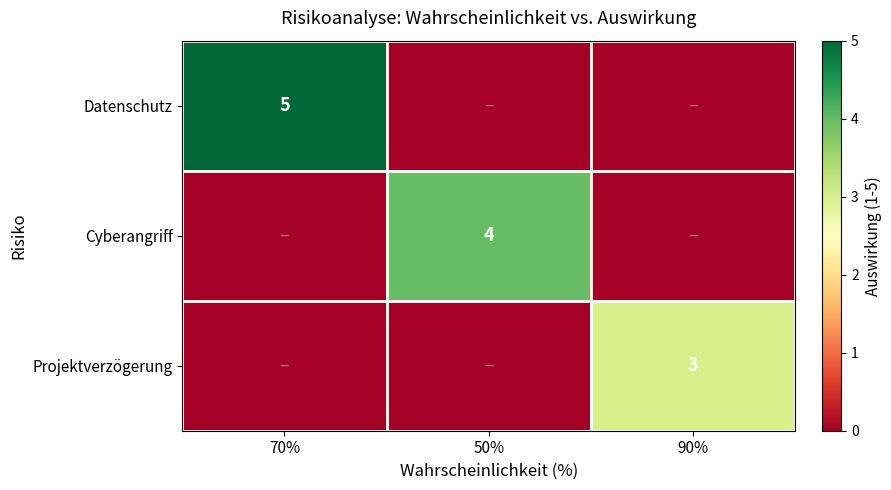

True or false: Datenschutz has a value of 5 at 70%.

True